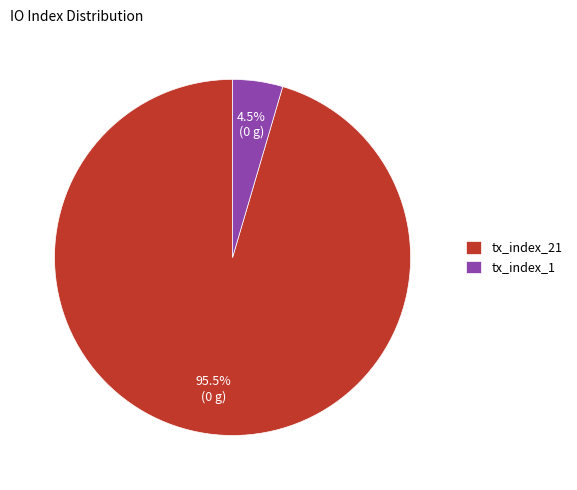

To the nearest percent, what is the difference between the largest and smallest slice percentages?

91%